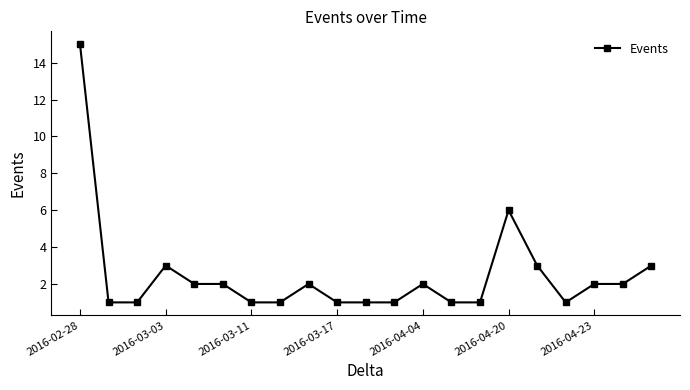

What is the greatest value displayed?

15